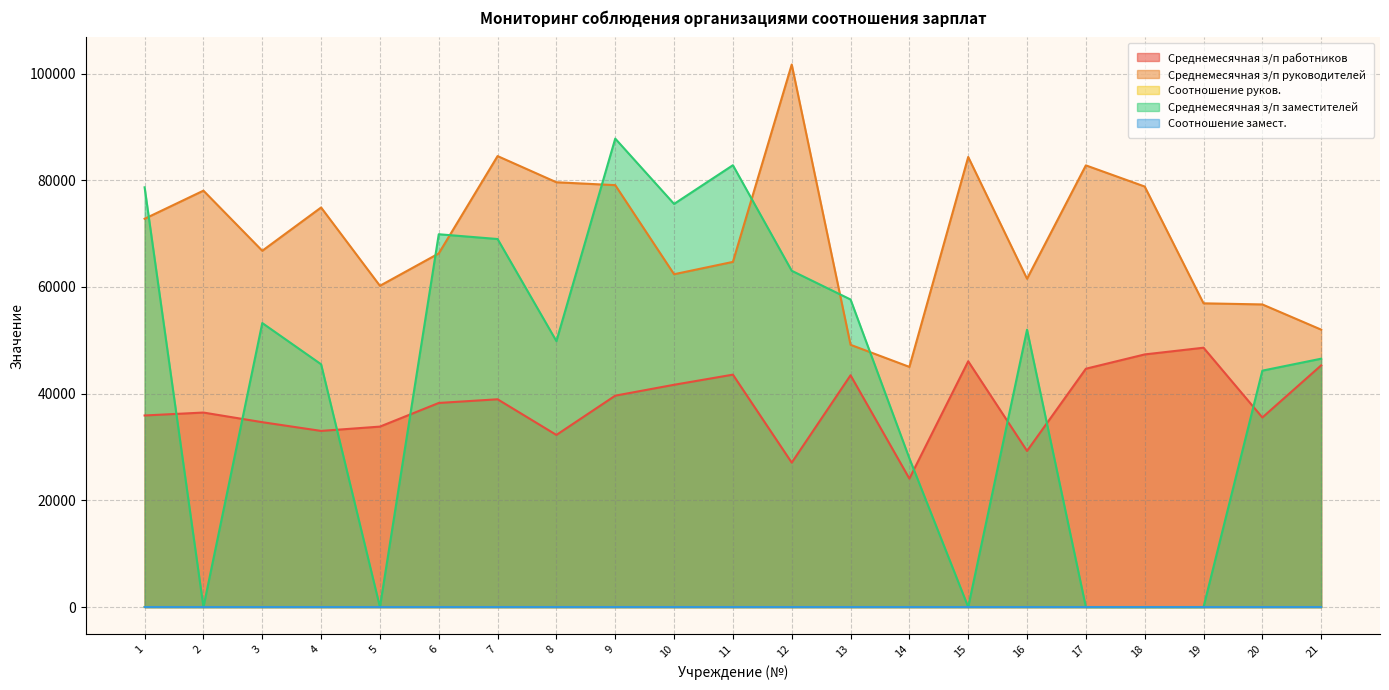

True or false: Соотношение руков. has a value of 3.2 at 1.

False